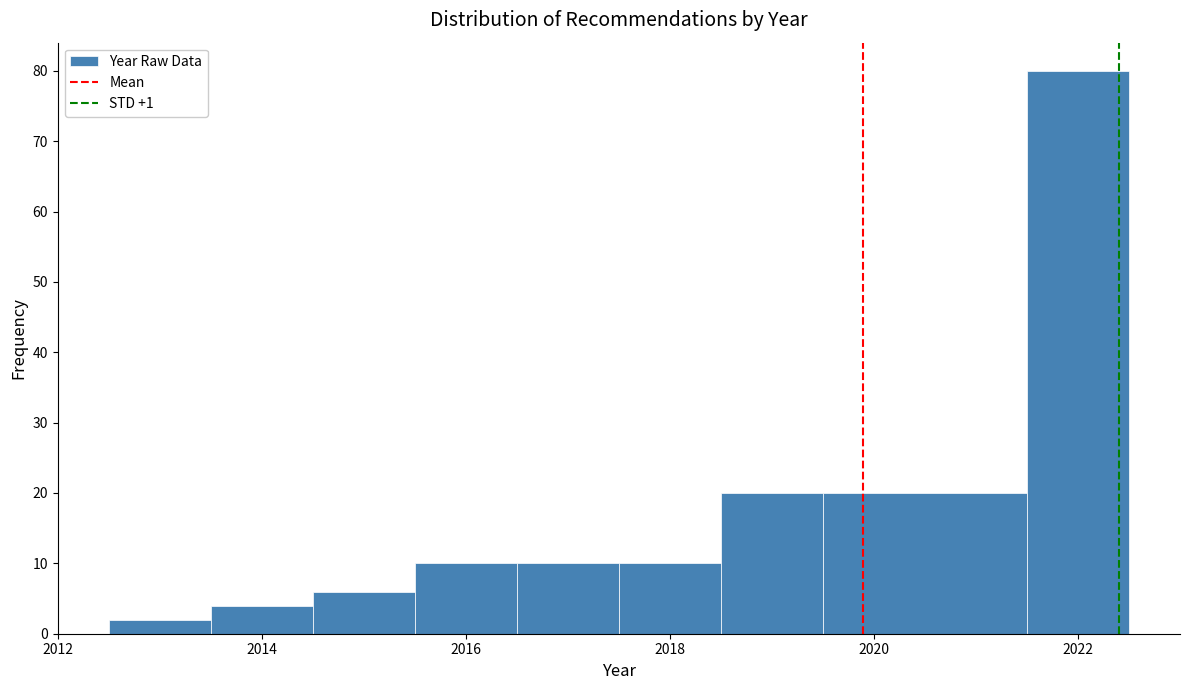

How tall is the bar that spans 2012.5 to 2013.5 on the x-axis? Neither the bar edges nor the heights are printed on the chart, so give them approximately, as read against the axes.

2